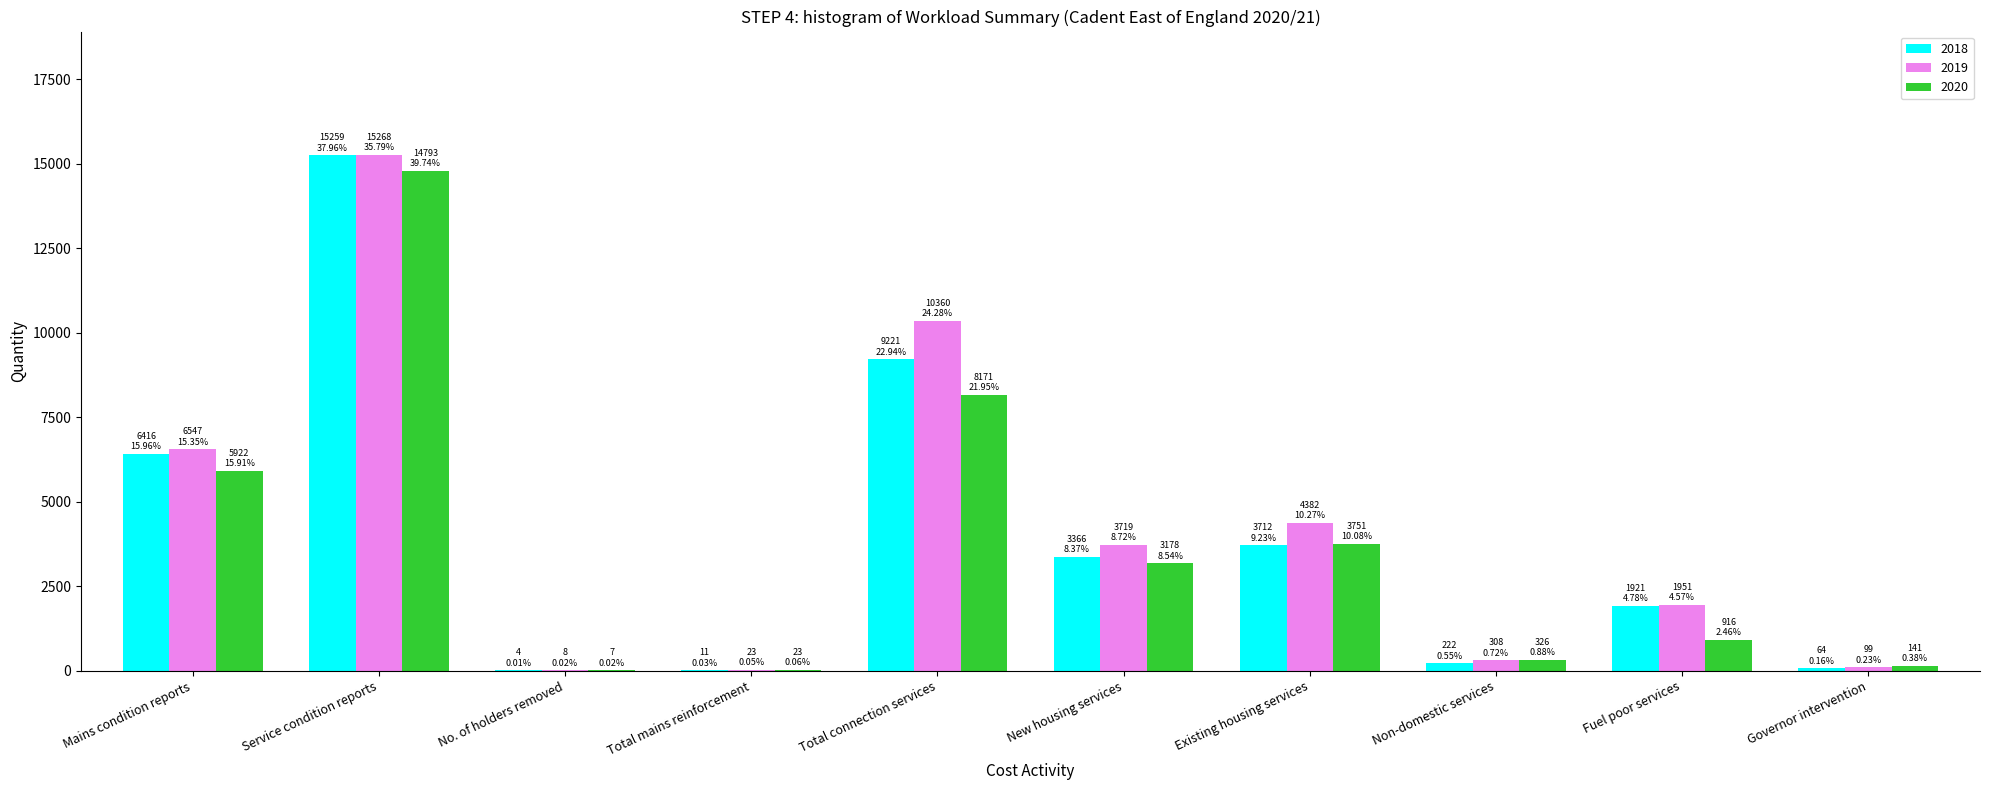

Is the value of 2020 at Total connection services greater than the value of 2019 at Total connection services?

No